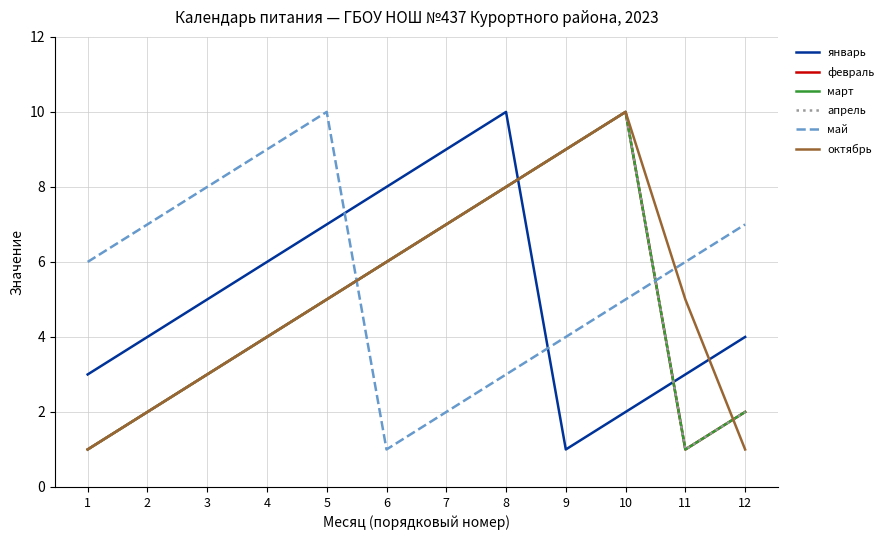

Is this an area chart (filled region under the line)?

No